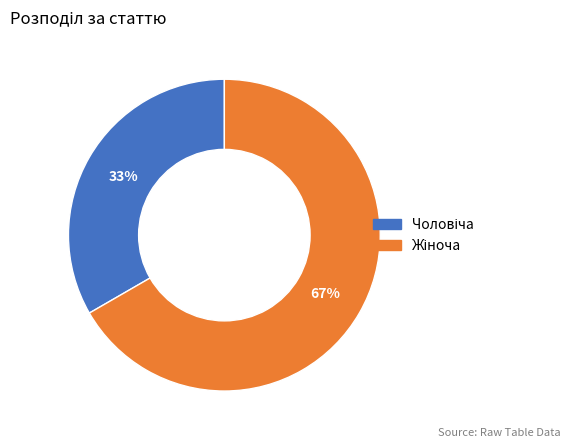

Count the number of slices in the pie.

2